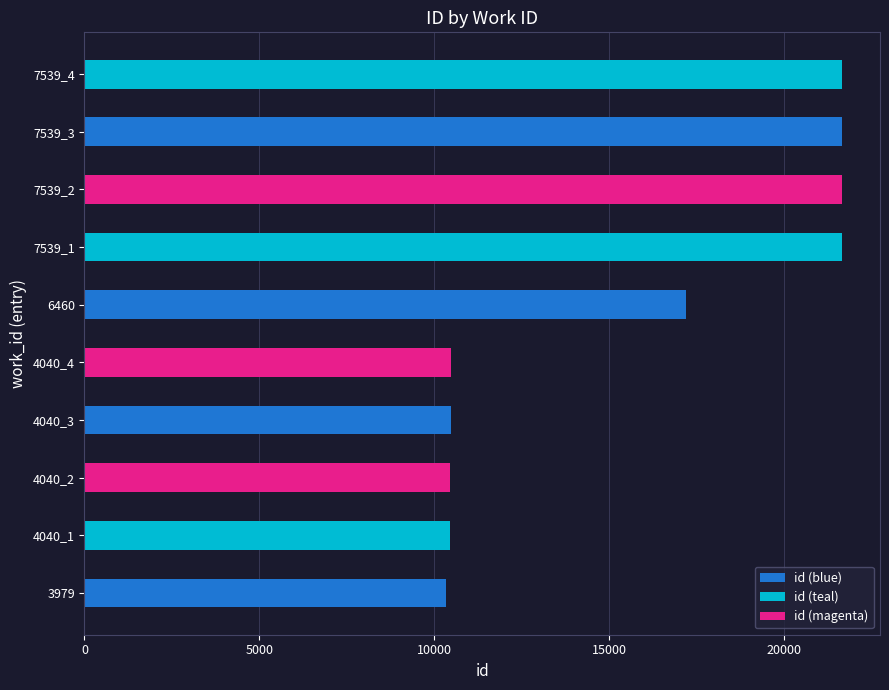

Is it true that the value at 3979 is 5247?

False